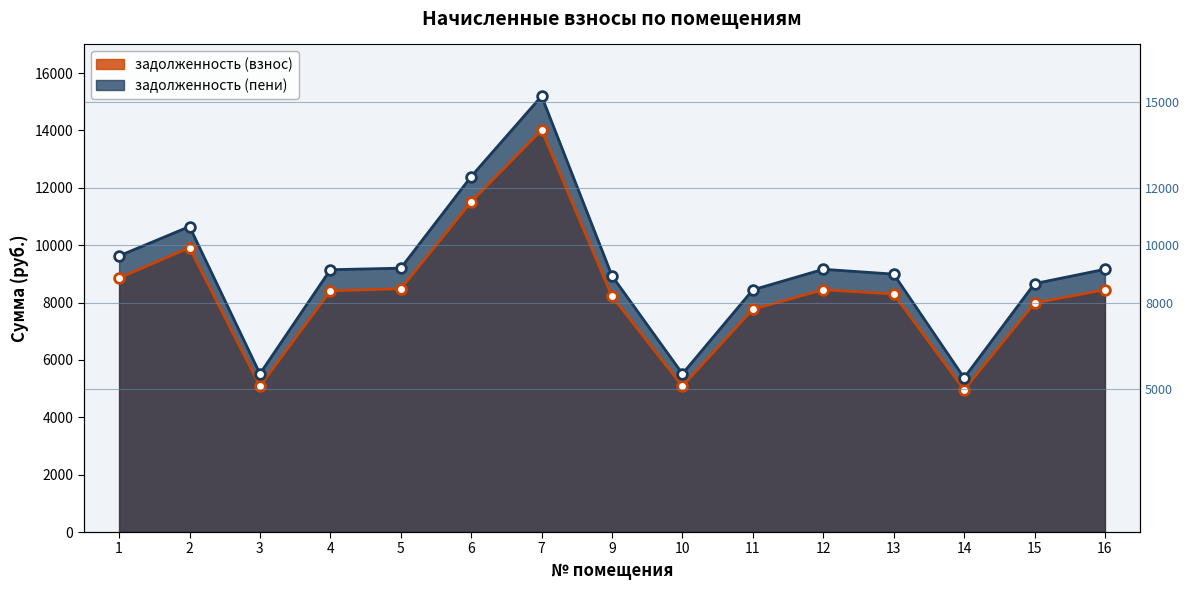

True or false: задолженность (взнос) and задолженность (пени) intersect in this chart.

False